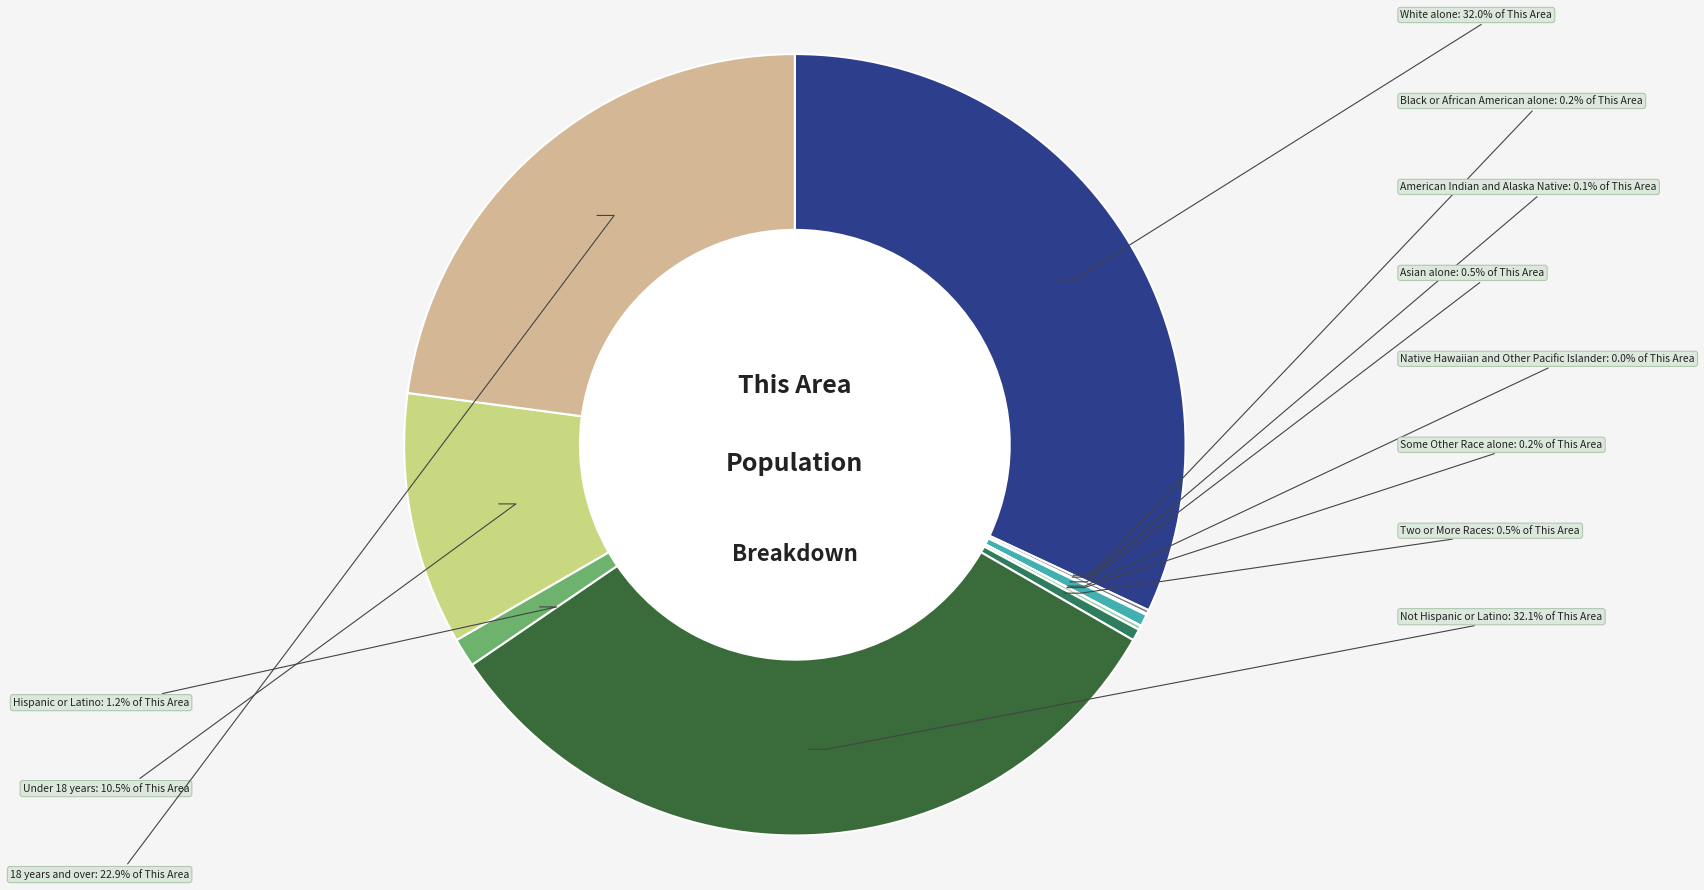

Is there any slice that represents more than half of the pie?

No